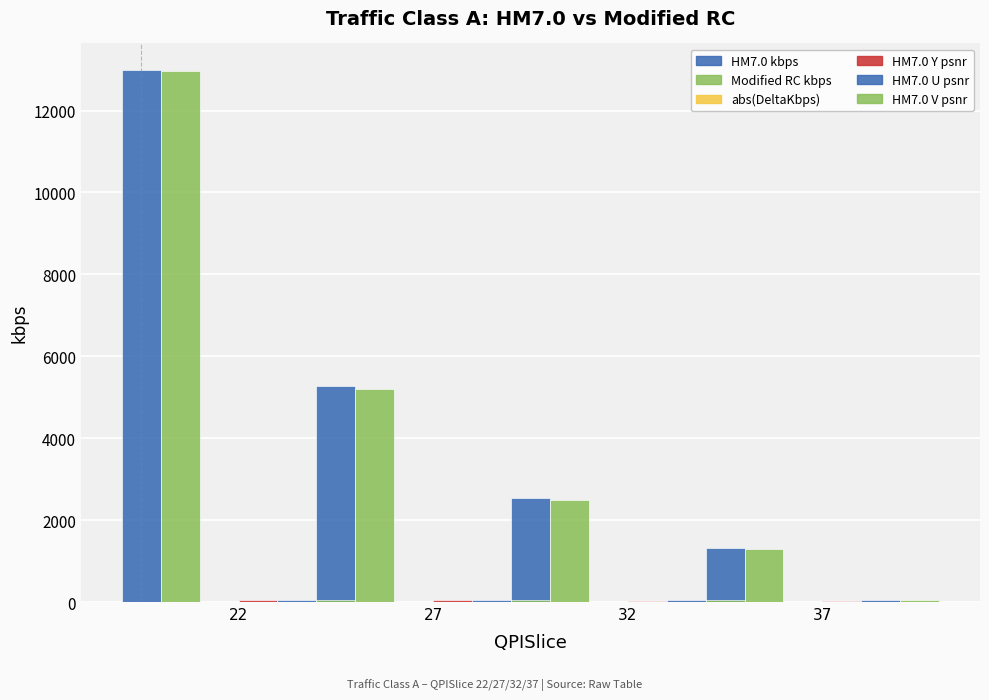

What are all the series names shown in the legend?

HM7.0 kbps, Modified RC kbps, abs(DeltaKbps), HM7.0 Y psnr, HM7.0 U psnr, HM7.0 V psnr